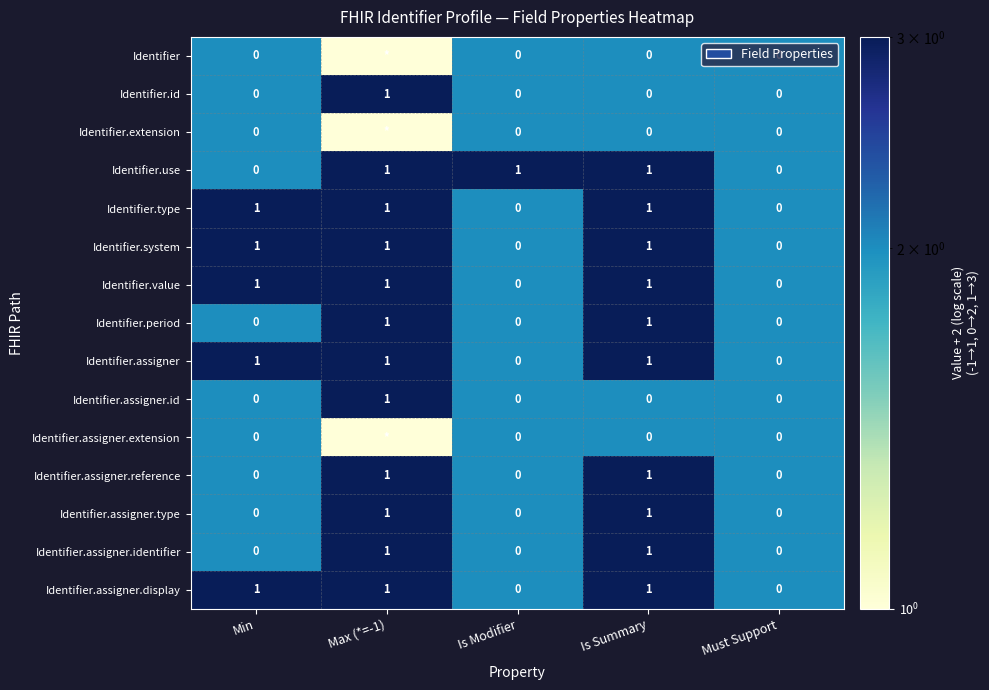

The value of Identifier.assigner.id at Min is 1. True or false?

False